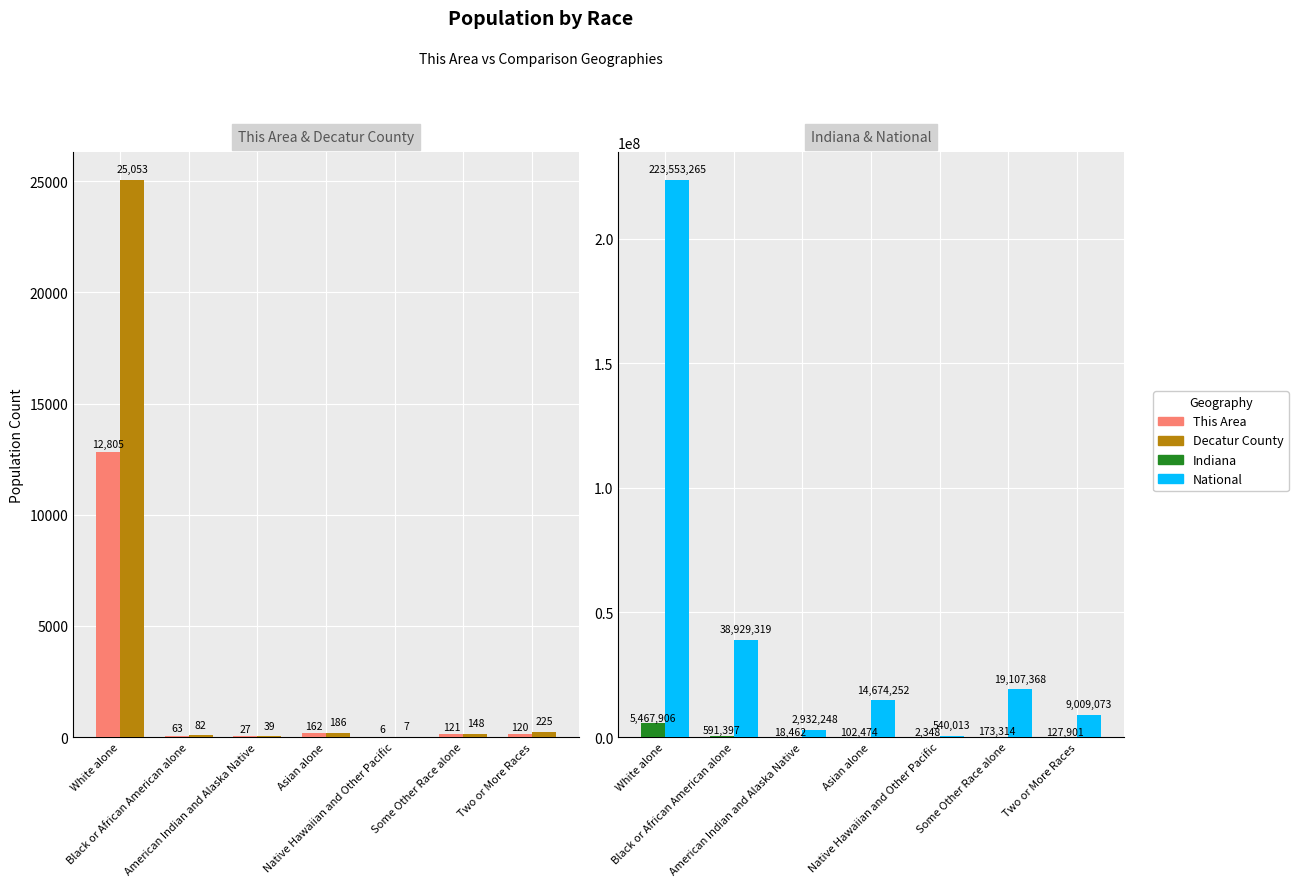

Rank the series by their maximum value, from lowest to highest.

This Area, Decatur County, Indiana, National